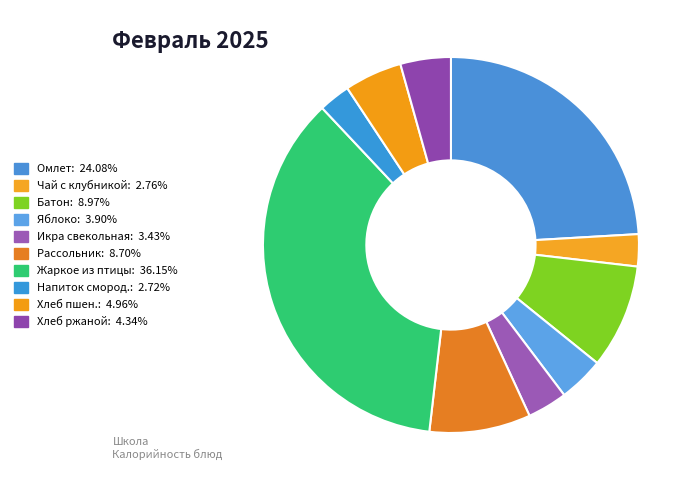

Count the number of slices in the pie.

10